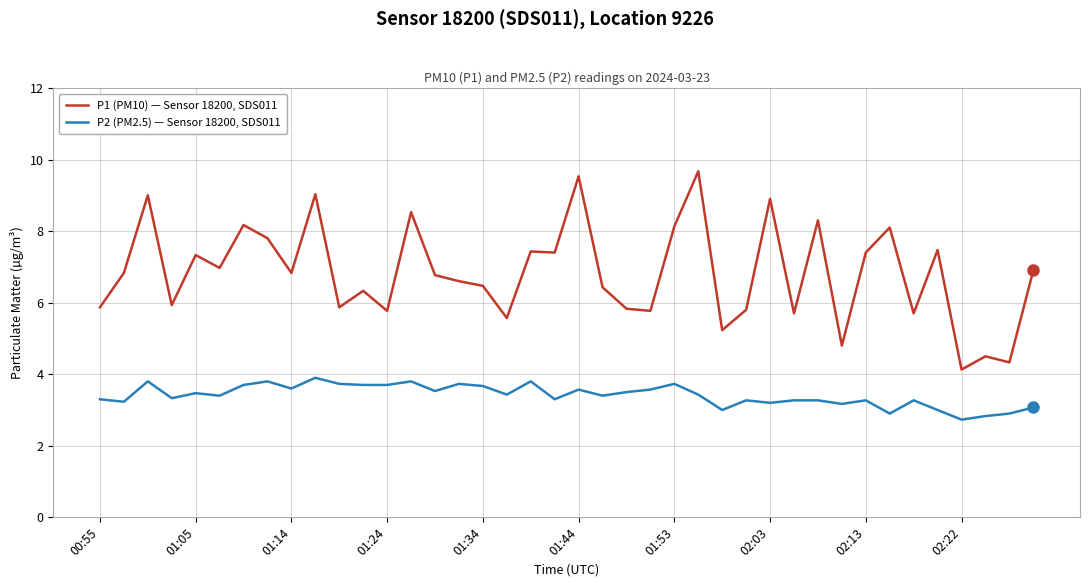

What is the lowest value of the P2 (PM2.5) — Sensor 18200, SDS011 series?

2.7